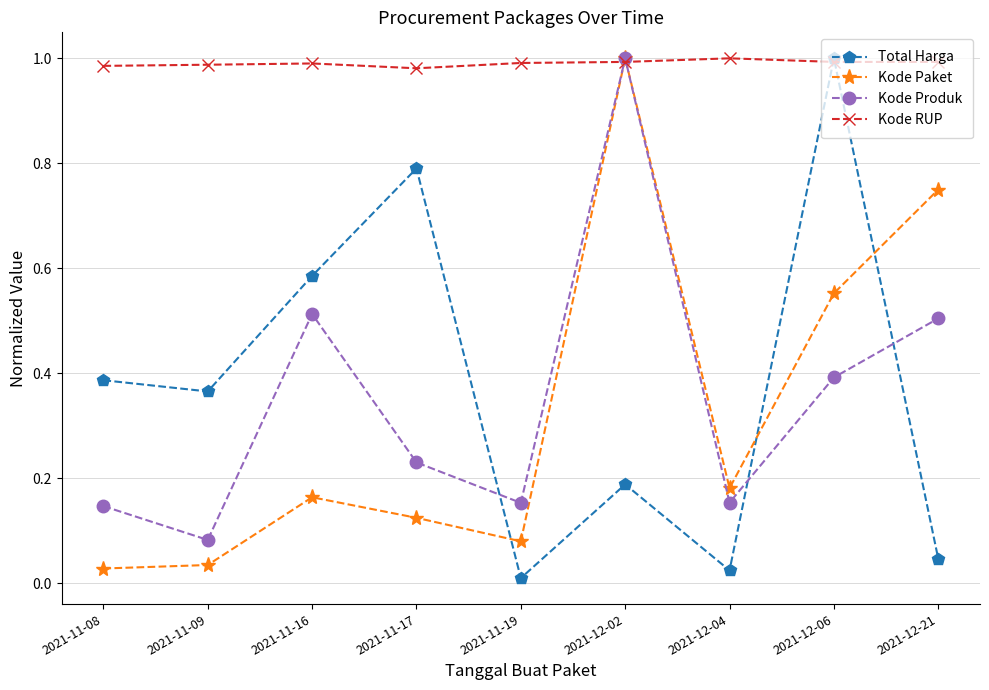

What is the label of the 3rd point from the left?

2021-11-16